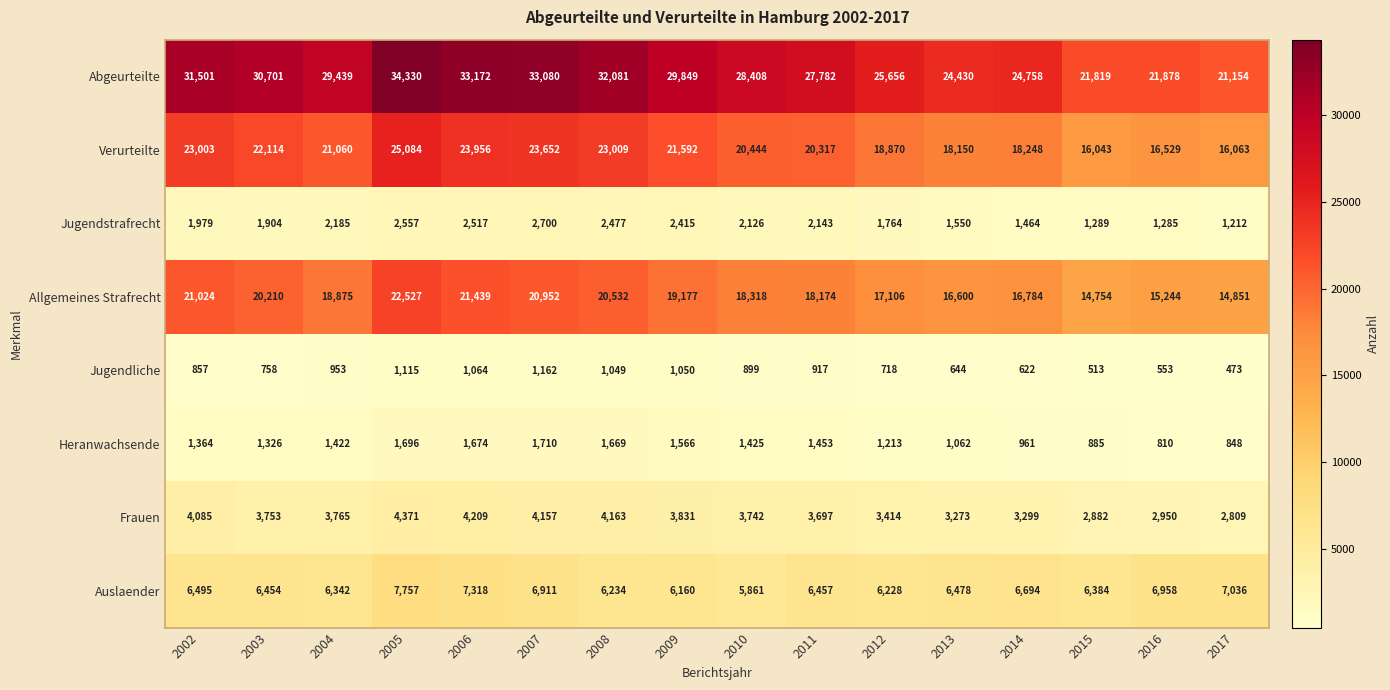

Which series has the largest total across all categories?

Abgeurteilte